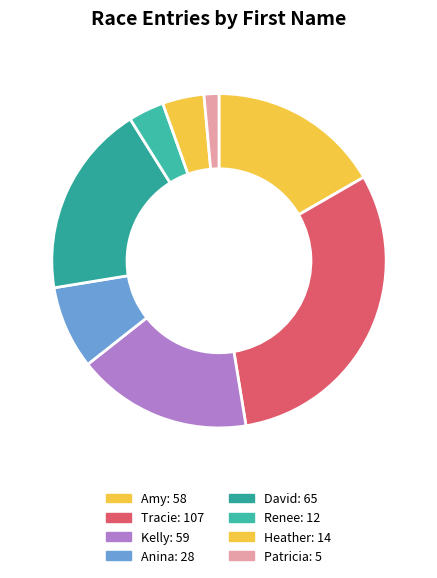

True or false: Patricia accounts for 1% of the total.

True